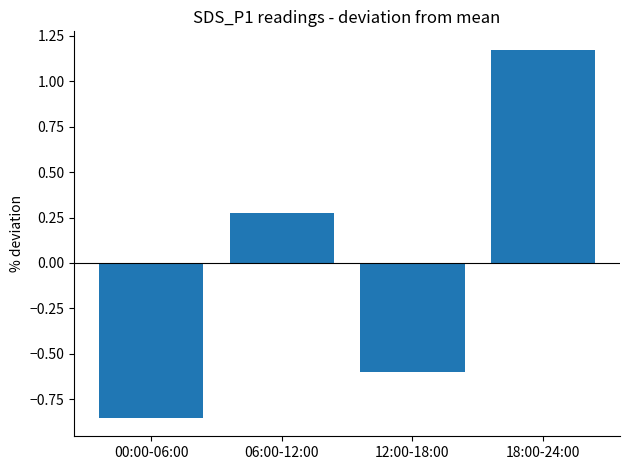

What is the difference between the maximum and minimum values?

2.0